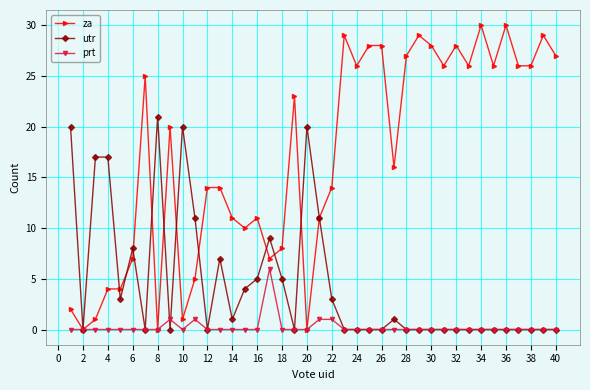

List the series in order of their peak value, highest first.

za, utr, prt